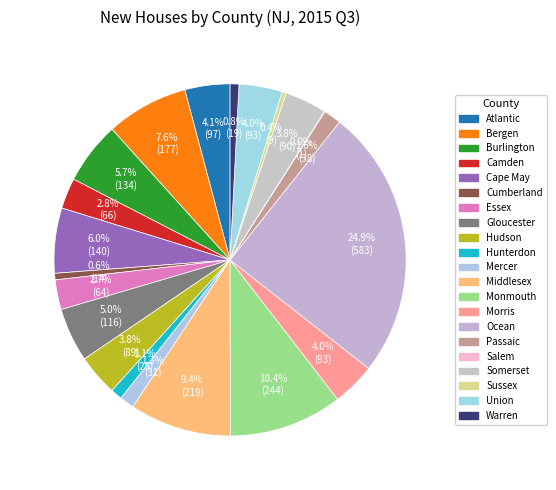

Approximately how many times larger is the value at Somerset compared to Monmouth?

0.4